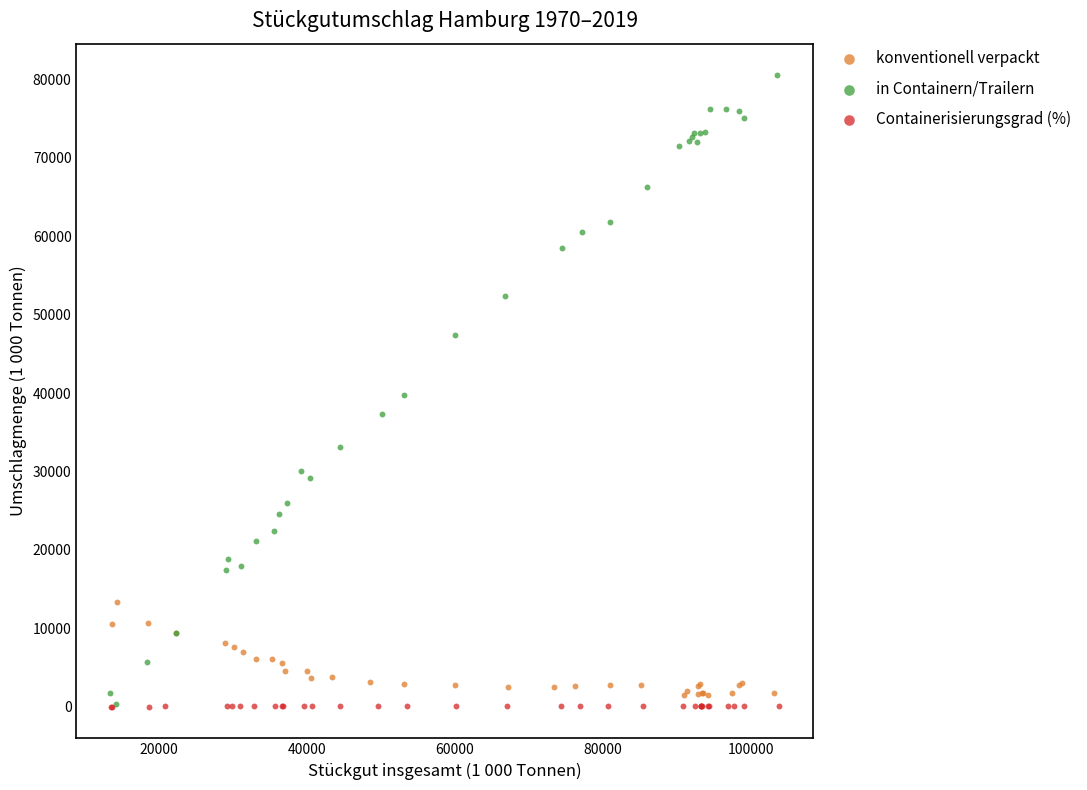

Which series reaches the maximum Y coordinate?

in Containern/Trailern